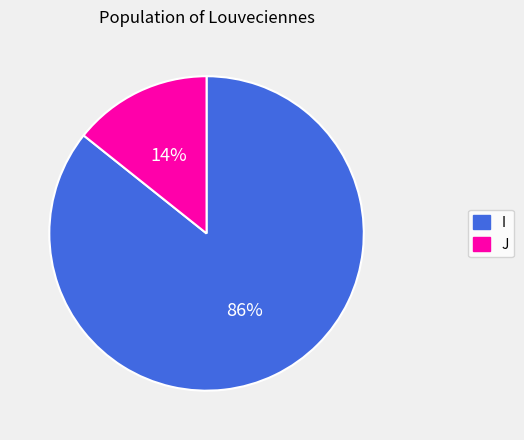

To the nearest percent, what is the combined percentage of J and I?

100%